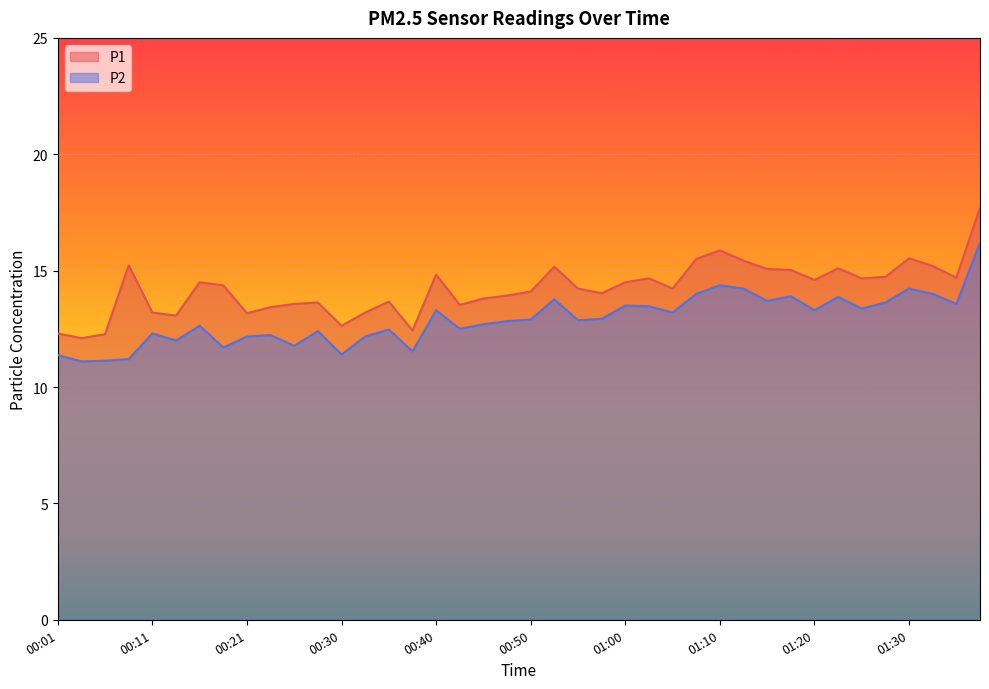

List the series in order of their overall mean, highest first.

P1, P2